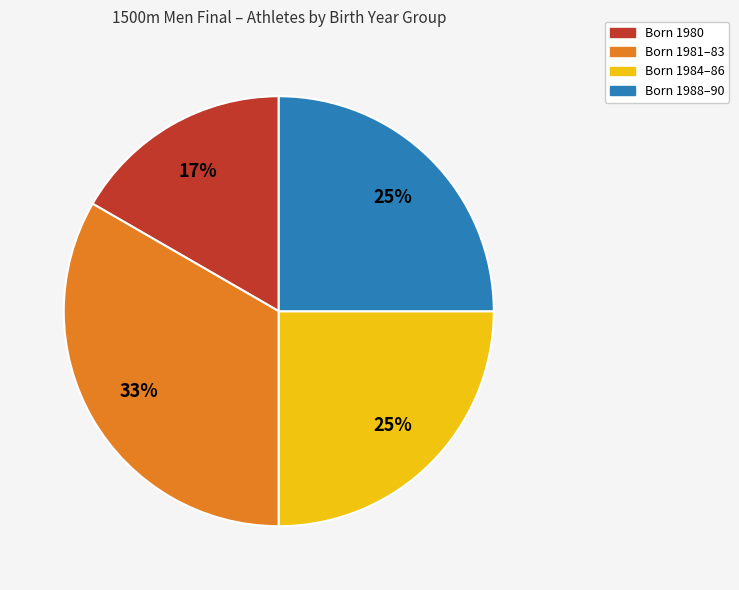

Does any single category account for the majority?

No